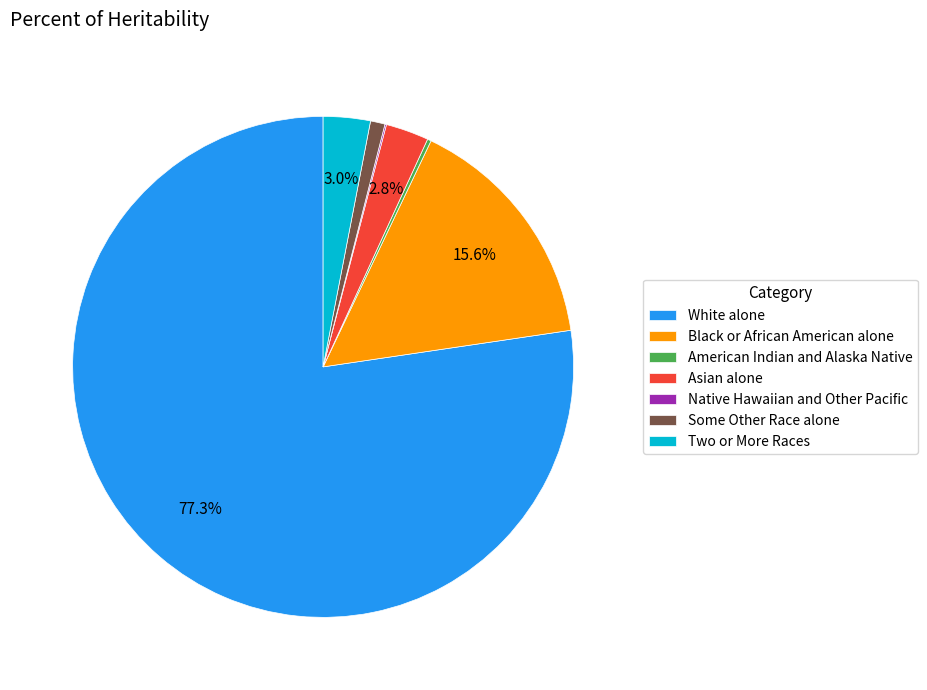

How much of the chart is everything except Two or More Races?

97.0%